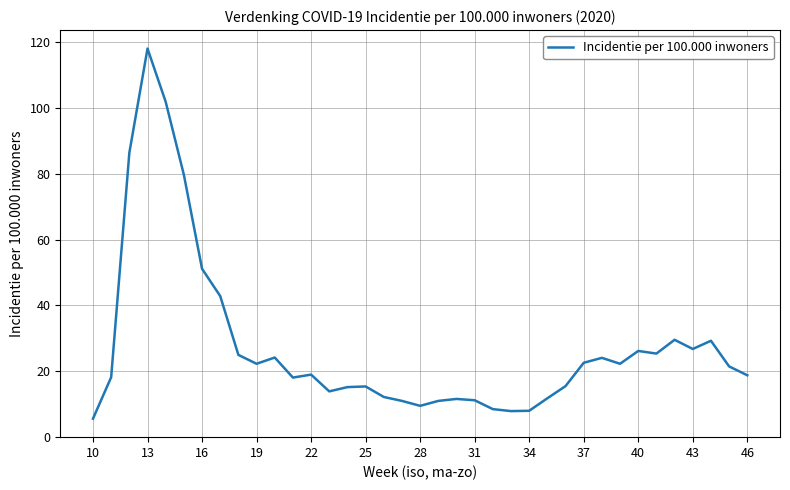

How many lines are shown in the chart?

1